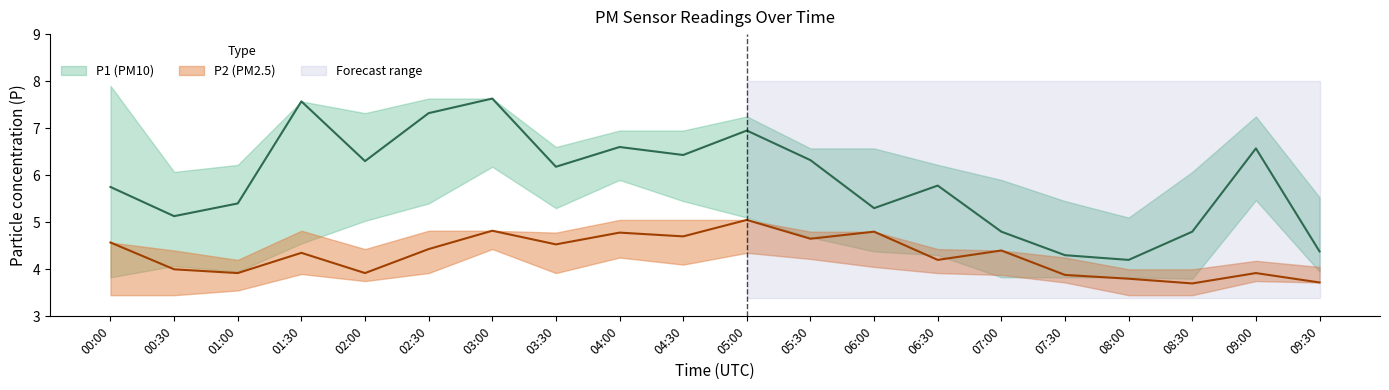

Reading right to left, list all the values displayed in this chart.

P1: 09:30=4.4	09:00=6.6	08:30=4.8	08:00=4.2	07:30=4.3	07:00=4.8	06:30=5.8	06:00=5.3	05:30=6.3	05:00=7.0	04:30=6.4	04:00=6.6	03:30=6.2	03:00=7.6	02:30=7.3	02:00=6.3	01:30=7.6	01:00=5.4	00:30=5.1	00:00=5.8
P1_upper: 09:30=5.5	09:00=7.2	08:30=6.1	08:00=5.1	07:30=5.5	07:00=5.9	06:30=6.2	06:00=6.6	05:30=6.6	05:00=7.2	04:30=7.0	04:00=7.0	03:30=6.6	03:00=7.6	02:30=7.6	02:00=7.3	01:30=7.6	01:00=6.2	00:30=6.1	00:00=7.9
P1_lower: 09:30=4.0	09:00=5.5	08:30=3.8	08:00=3.8	07:30=3.8	07:00=3.8	06:30=4.3	06:00=4.4	05:30=4.7	05:00=5.1	04:30=5.5	04:00=5.9	03:30=5.3	03:00=6.2	02:30=5.4	02:00=5.0	01:30=4.5	01:00=4.0	00:30=4.1	00:00=3.8
P2: 09:30=3.7	09:00=3.9	08:30=3.7	08:00=3.8	07:30=3.9	07:00=4.4	06:30=4.2	06:00=4.8	05:30=4.7	05:00=5.0	04:30=4.7	04:00=4.8	03:30=4.5	03:00=4.8	02:30=4.4	02:00=3.9	01:30=4.3	01:00=3.9	00:30=4.0	00:00=4.6
P2_upper: 09:30=4.0	09:00=4.2	08:30=4.0	08:00=4.0	07:30=4.2	07:00=4.4	06:30=4.4	06:00=4.8	05:30=4.8	05:00=5.0	04:30=5.0	04:00=5.0	03:30=4.8	03:00=4.8	02:30=4.8	02:00=4.4	01:30=4.8	01:00=4.2	00:30=4.4	00:00=4.6
P2_lower: 09:30=3.7	09:00=3.8	08:30=3.5	08:00=3.5	07:30=3.7	07:00=3.9	06:30=3.9	06:00=4.0	05:30=4.2	05:00=4.3	04:30=4.1	04:00=4.2	03:30=3.9	03:00=4.4	02:30=3.9	02:00=3.8	01:30=3.9	01:00=3.5	00:30=3.5	00:00=3.5